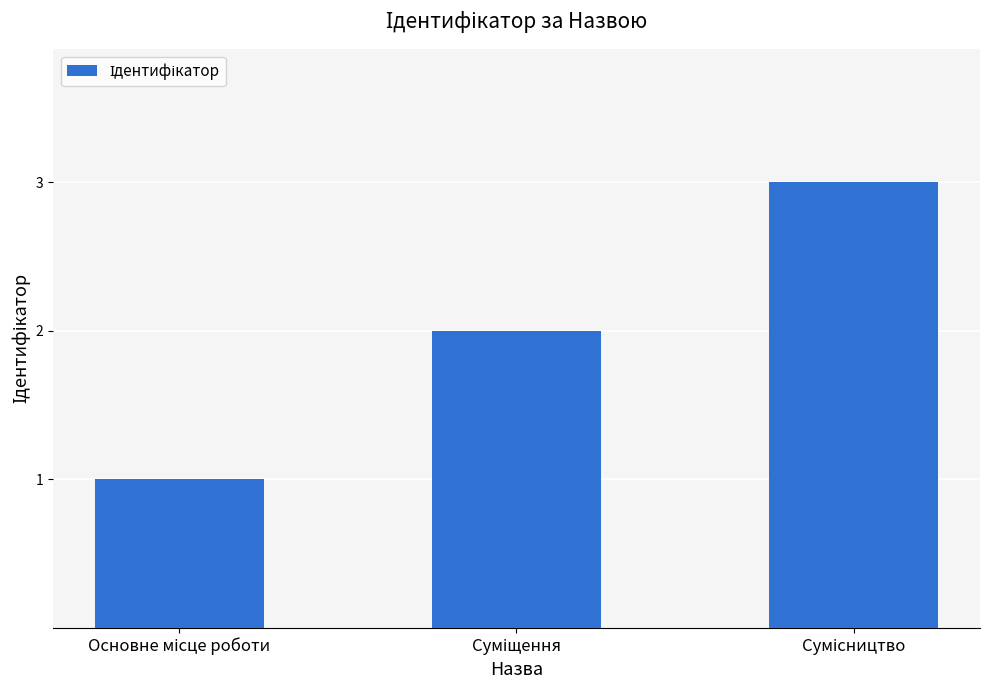

What is the minimum value shown in the chart?

1